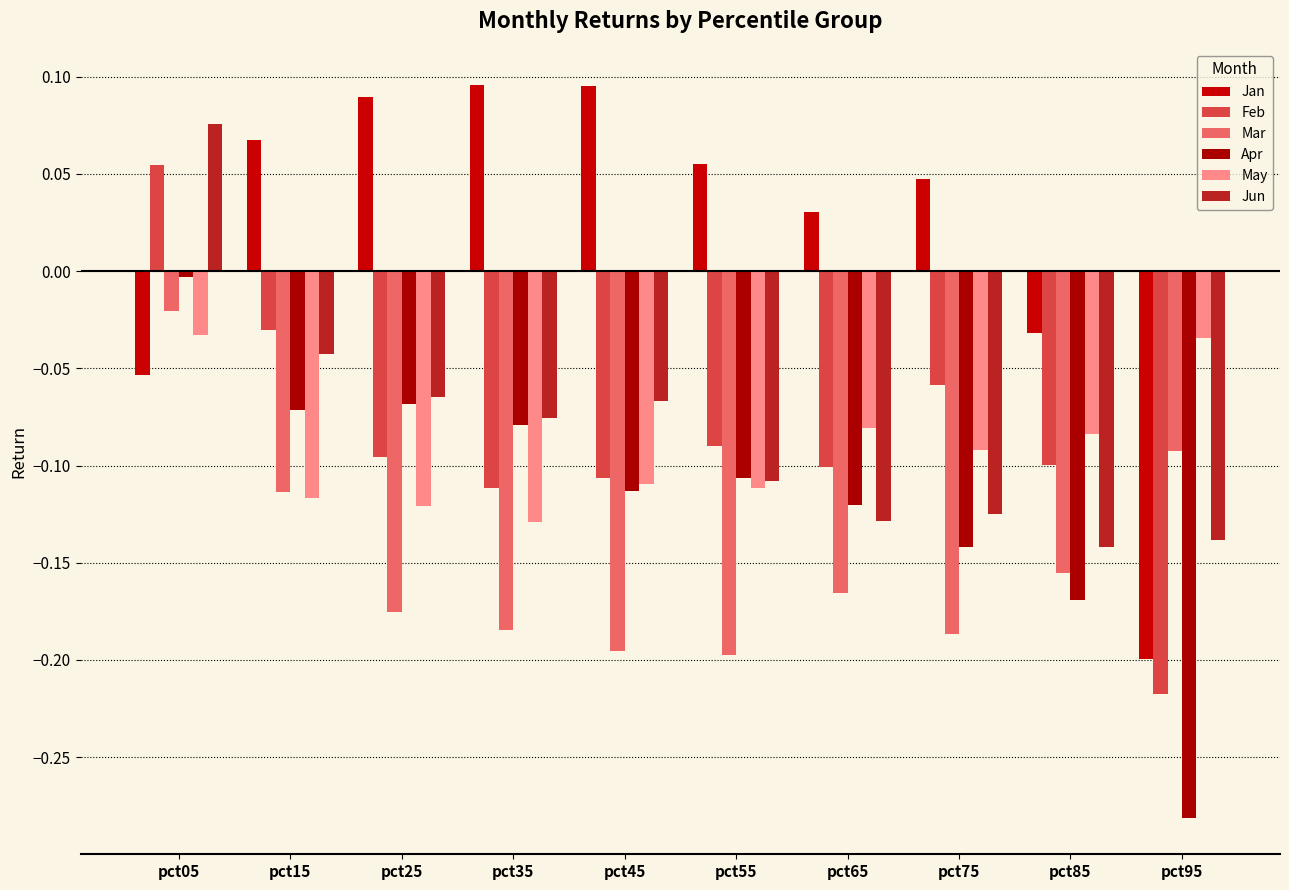

Reading left to right, extract all data points from this chart.

Jan: pct05=-0.1	pct15=0.1	pct25=0.1	pct35=0.1	pct45=0.1	pct55=0.1	pct65=0.0	pct75=0.0	pct85=-0.0	pct95=-0.2
Feb: pct05=0.1	pct15=-0.0	pct25=-0.1	pct35=-0.1	pct45=-0.1	pct55=-0.1	pct65=-0.1	pct75=-0.1	pct85=-0.1	pct95=-0.2
Mar: pct05=-0.0	pct15=-0.1	pct25=-0.2	pct35=-0.2	pct45=-0.2	pct55=-0.2	pct65=-0.2	pct75=-0.2	pct85=-0.2	pct95=-0.1
Apr: pct05=-0.0	pct15=-0.1	pct25=-0.1	pct35=-0.1	pct45=-0.1	pct55=-0.1	pct65=-0.1	pct75=-0.1	pct85=-0.2	pct95=-0.3
May: pct05=-0.0	pct15=-0.1	pct25=-0.1	pct35=-0.1	pct45=-0.1	pct55=-0.1	pct65=-0.1	pct75=-0.1	pct85=-0.1	pct95=-0.0
Jun: pct05=0.1	pct15=-0.0	pct25=-0.1	pct35=-0.1	pct45=-0.1	pct55=-0.1	pct65=-0.1	pct75=-0.1	pct85=-0.1	pct95=-0.1